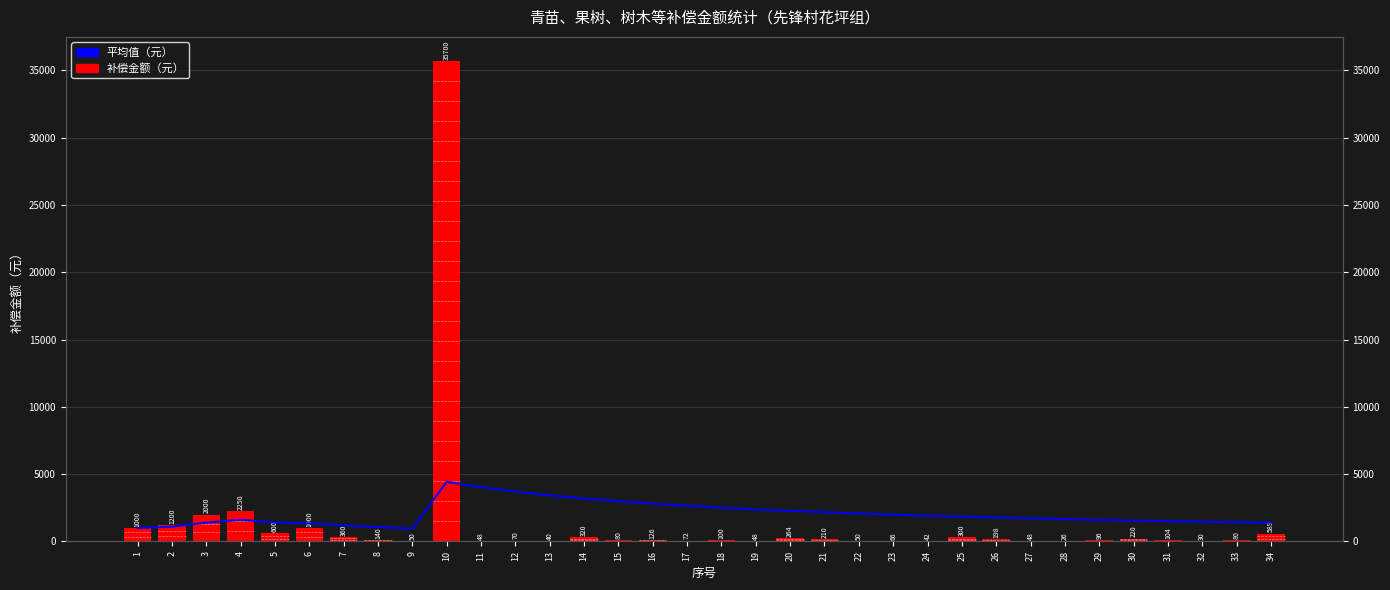

Which category has the lowest value in the 平均值（元） series?

9